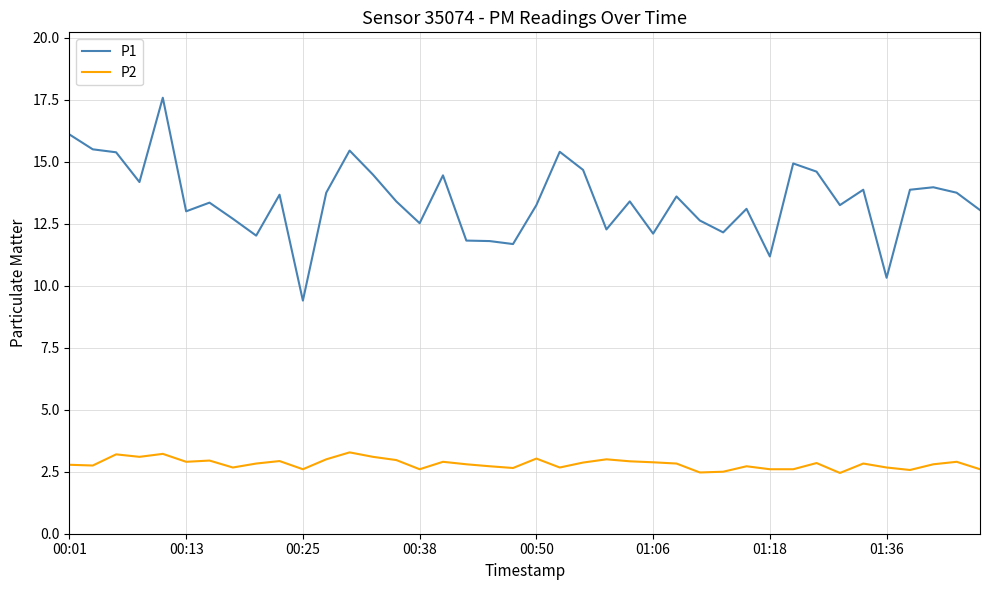

True or false: P2 and P1 intersect in this chart.

False